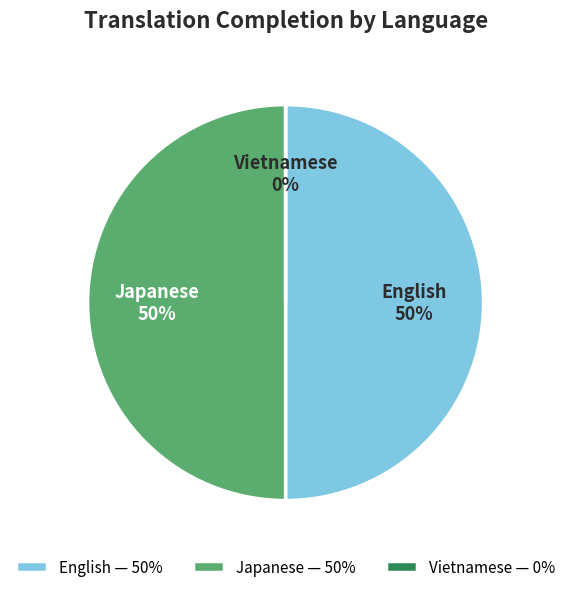

True or false: English accounts for 57% of the total.

False